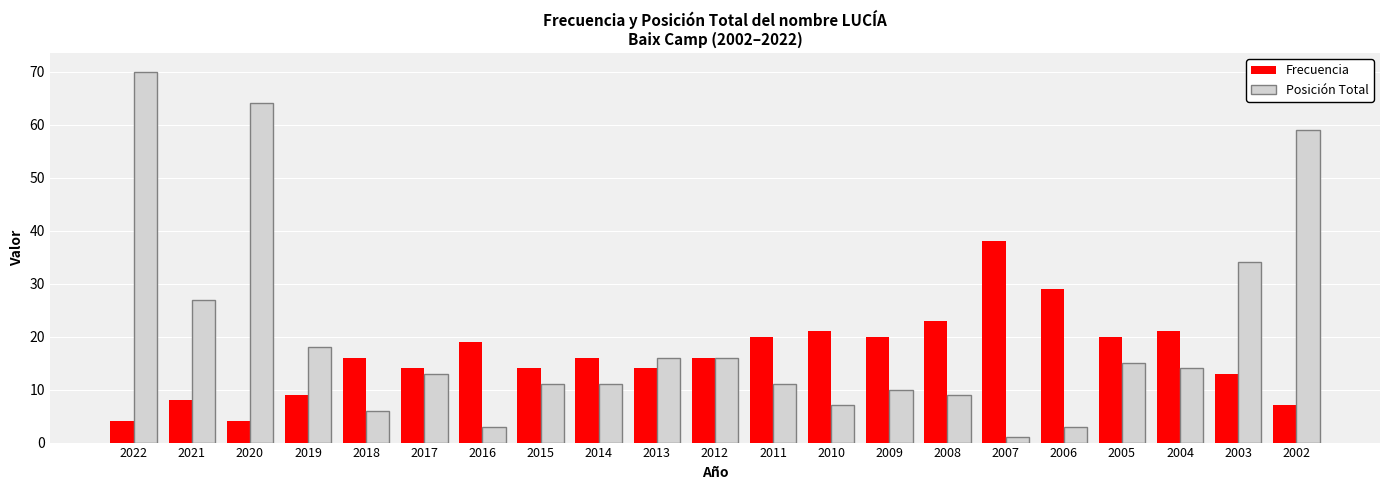

At which category does the chart reach its minimum across all series?

2007